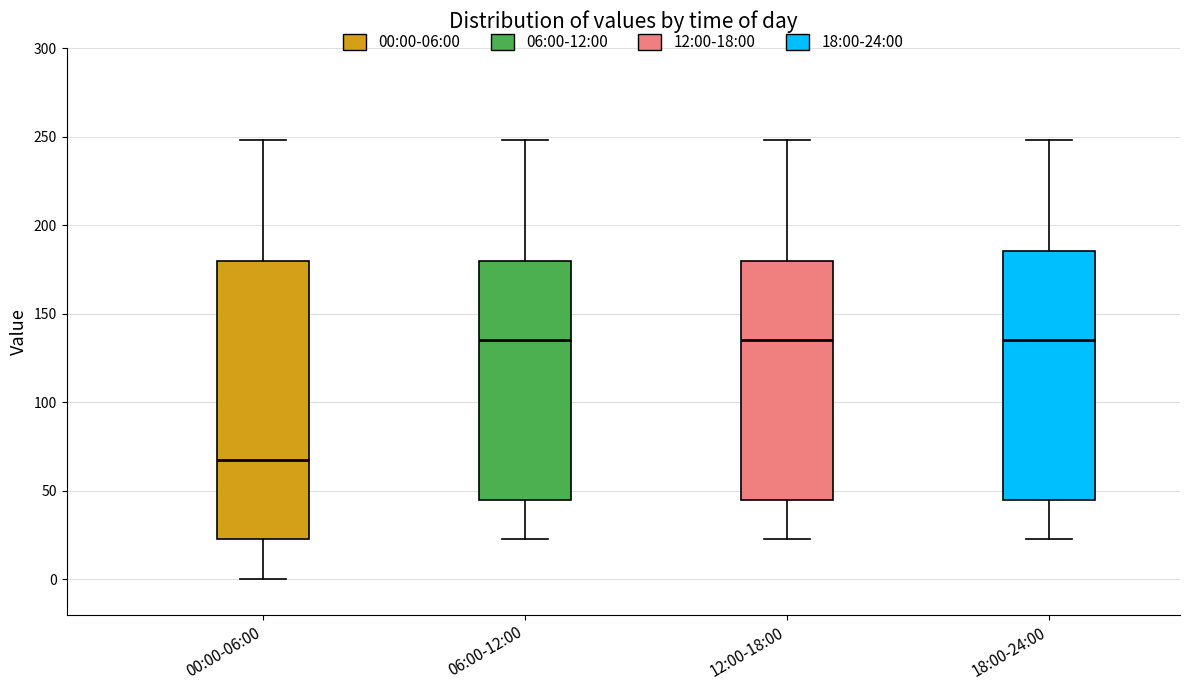

Where is the upper edge of the box for 00:00-06:00 on the y-axis? The values are not printed on the chart, so give them approximately, as read against the axis.

180